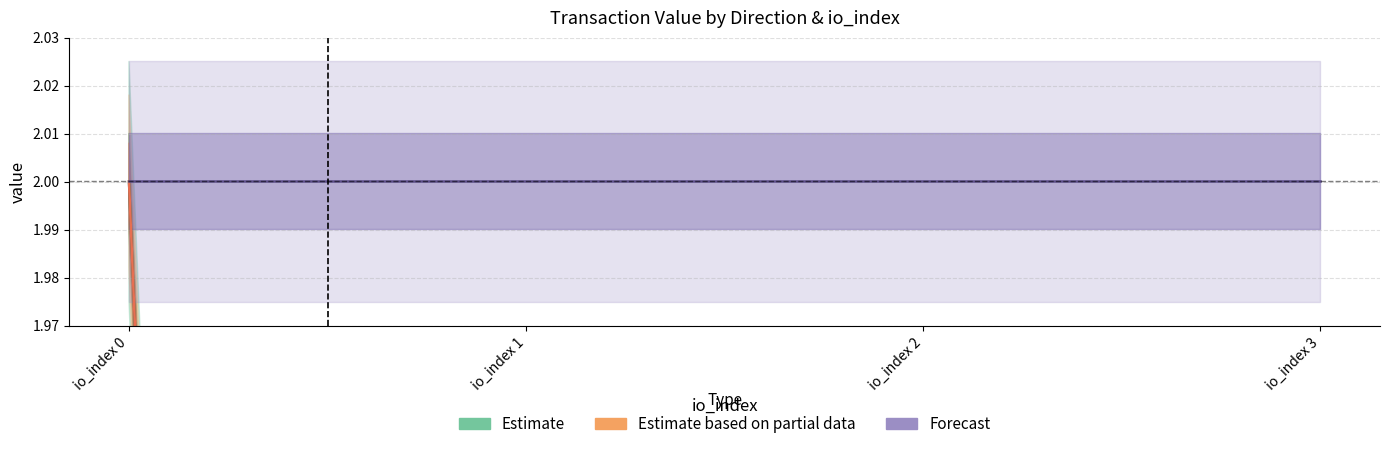

Reading left to right, extract all data points from this chart.

Estimate: io_index 0=2.0	io_index 1=0.0	io_index 2=0.0	io_index 3=0.0
Estimate based on partial data: io_index 0=2.0	io_index 1=0.0	io_index 2=0.0	io_index 3=0.0
Forecast: io_index 0=2.0	io_index 1=2.0	io_index 2=2.0	io_index 3=2.0